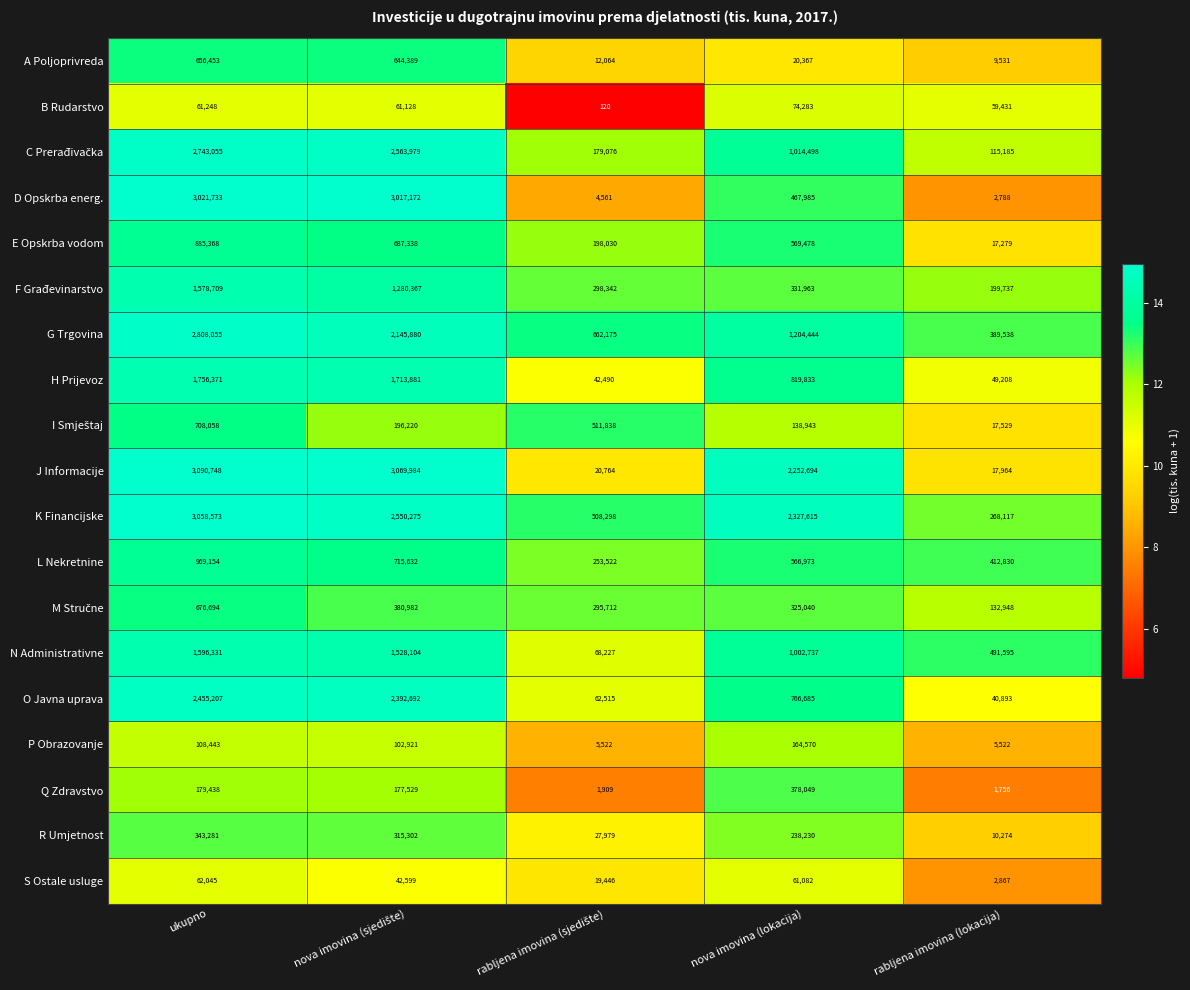

What is the minimum value for S Ostale usluge?

2867